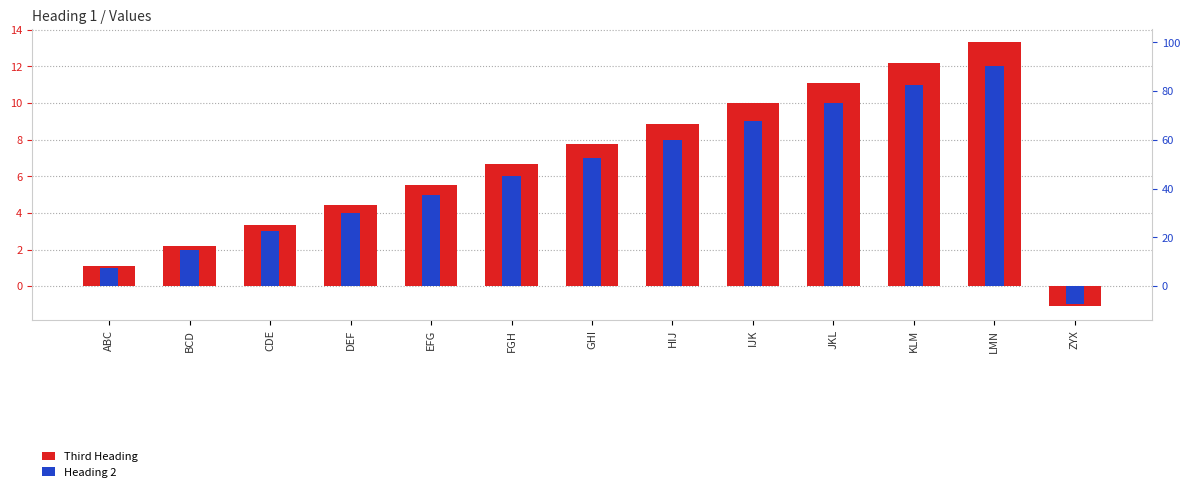

What is the smallest value displayed?

-1.1